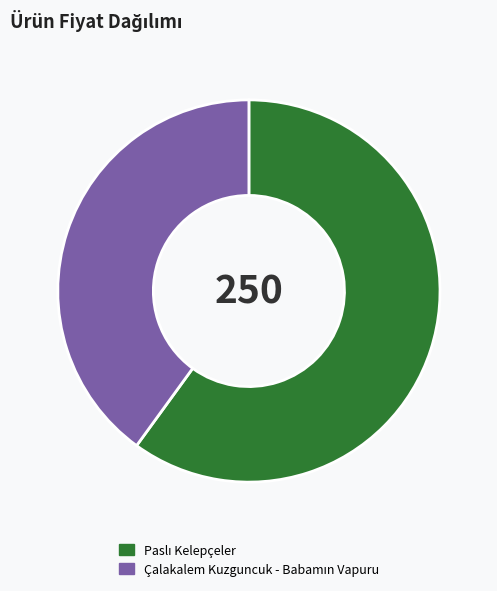

Is there any slice that represents more than half of the pie?

Yes